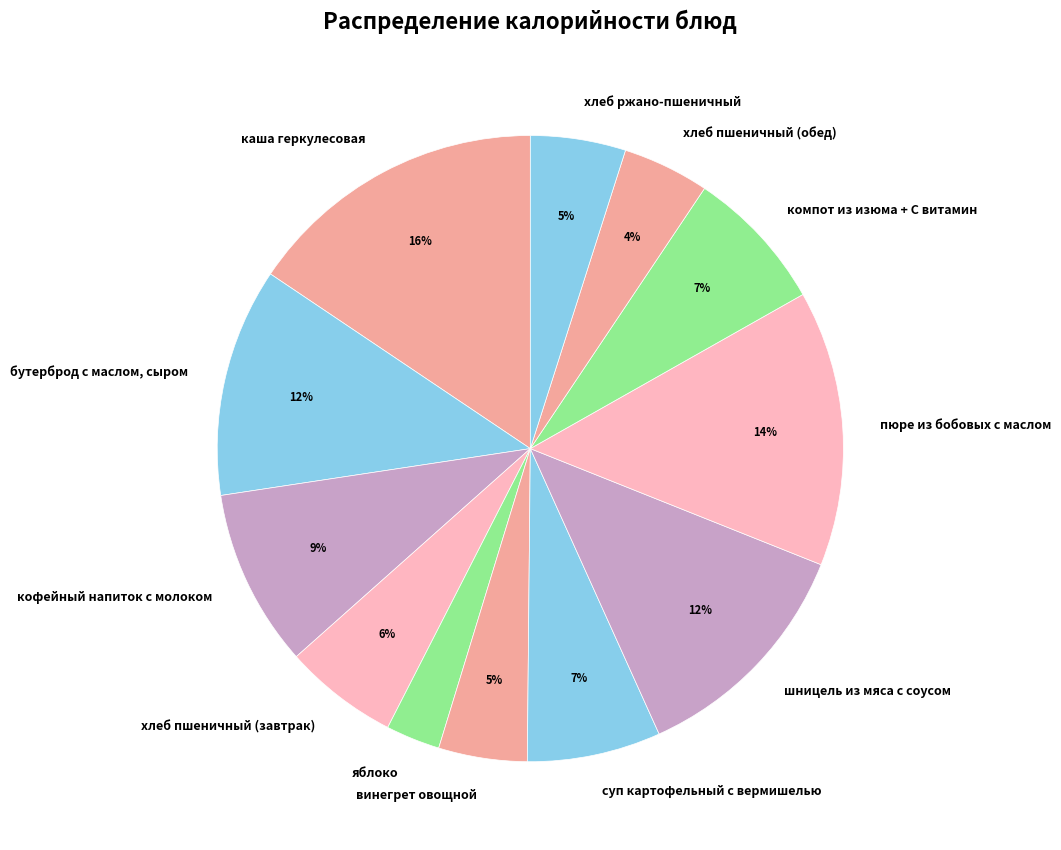

Do шницель из мяса с соусом and яблоко together represent more than half of the pie?

No